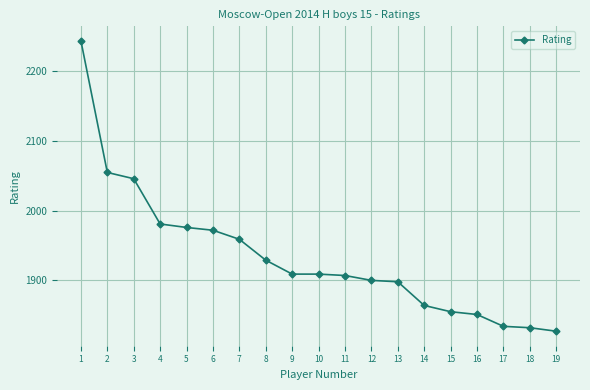

What is the sum of all values?

36748